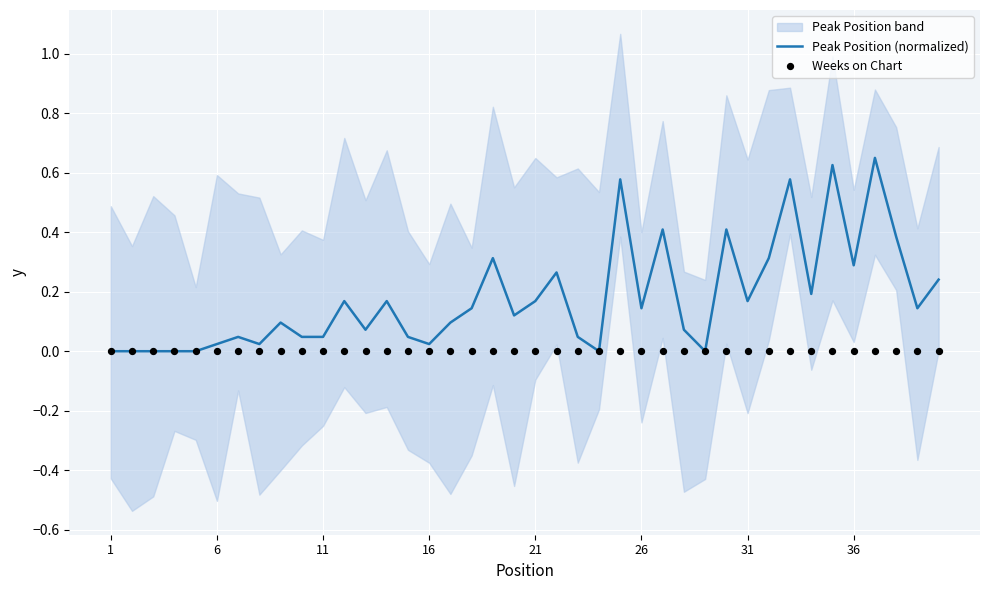

The Peak Position (normalized) series shows 0.1 at 36. True or false?

False